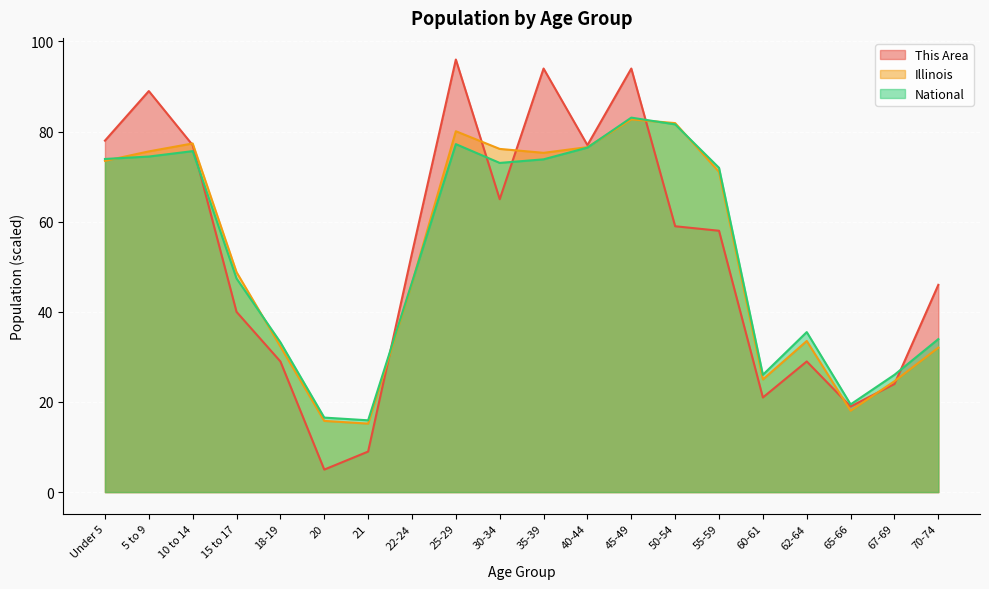

Rank the series at 67-69 from lowest to highest value.

This Area, Illinois, National